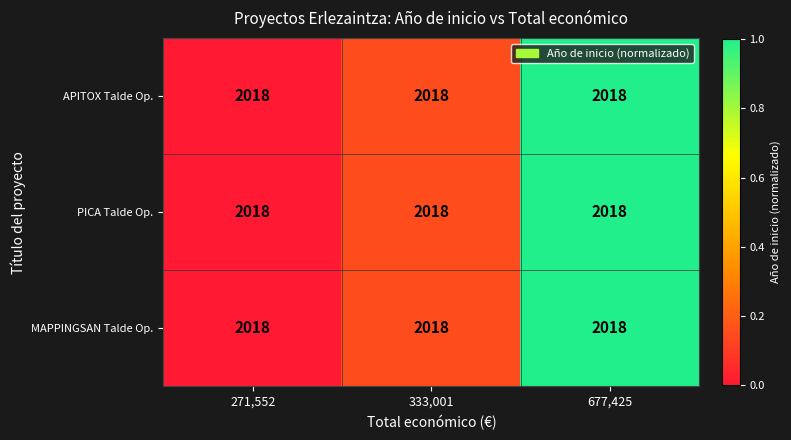

Which series has the widest spread of values?

APITOX Talde Op.